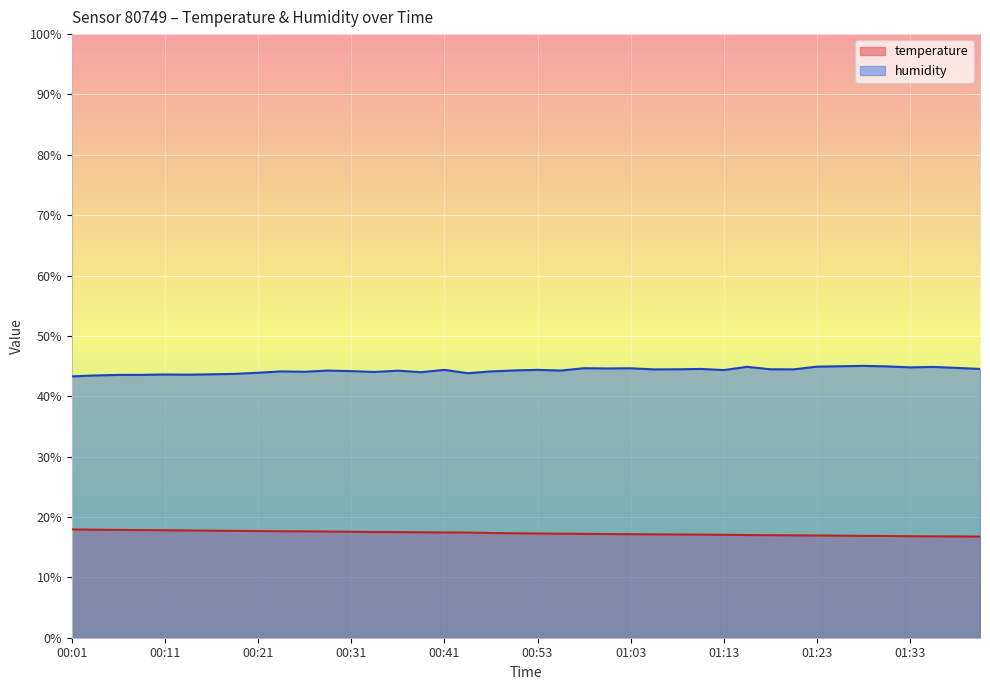

Does the chart display data point markers on the line(s)?

No